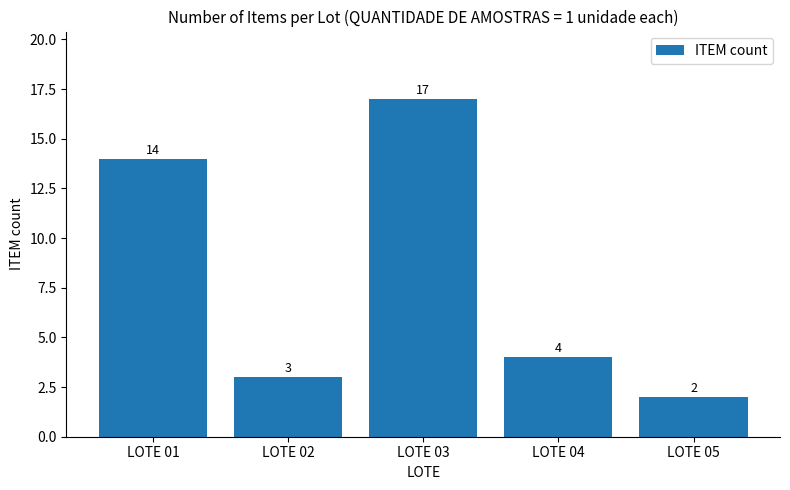

Which category has the highest value across all series?

LOTE 03